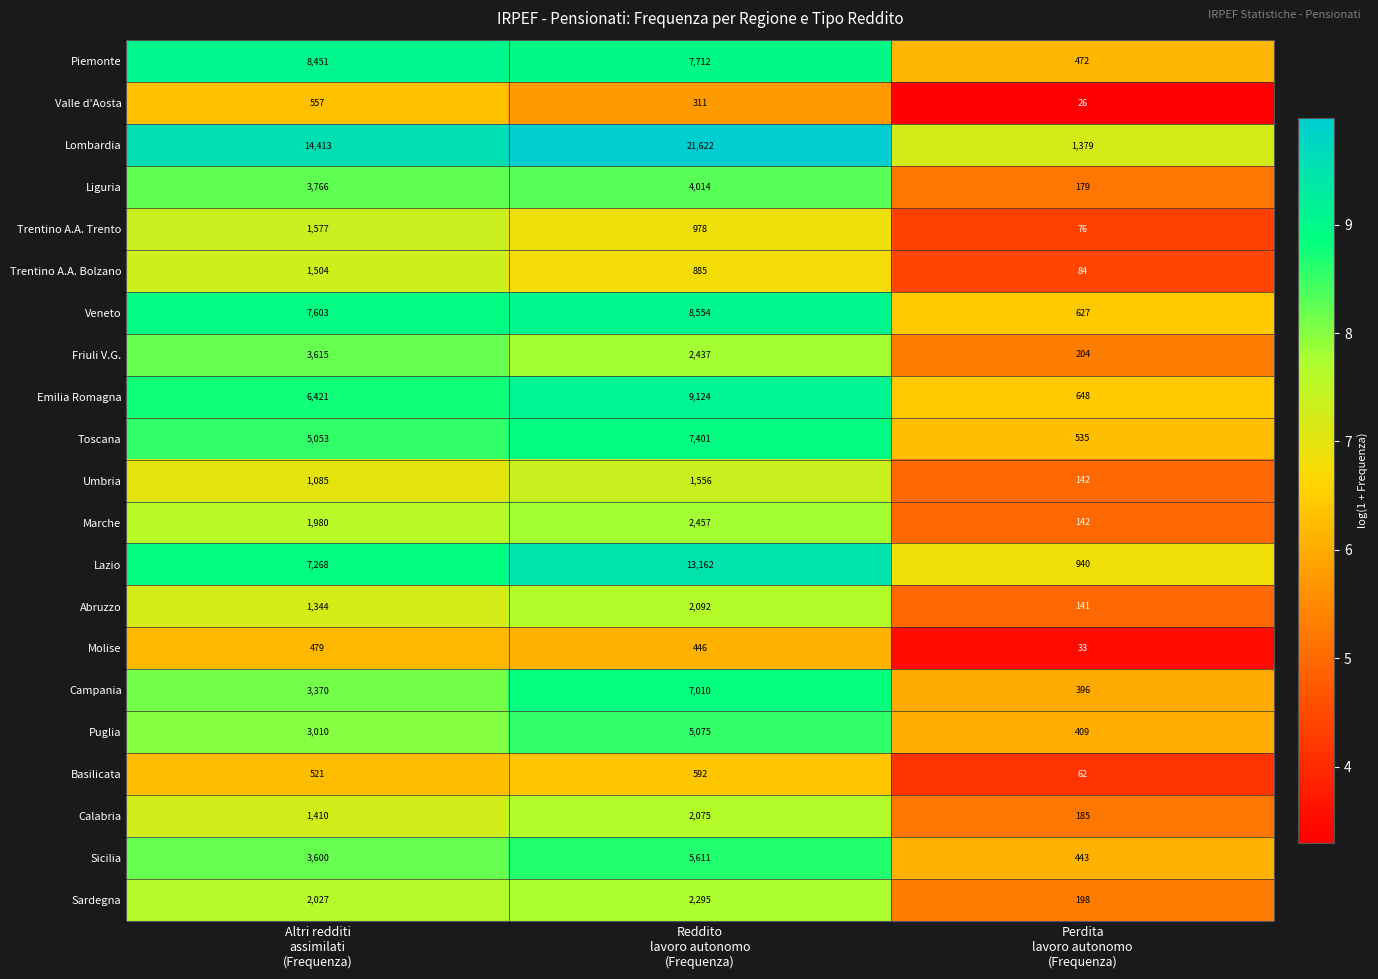

What is the greatest value displayed?

21622